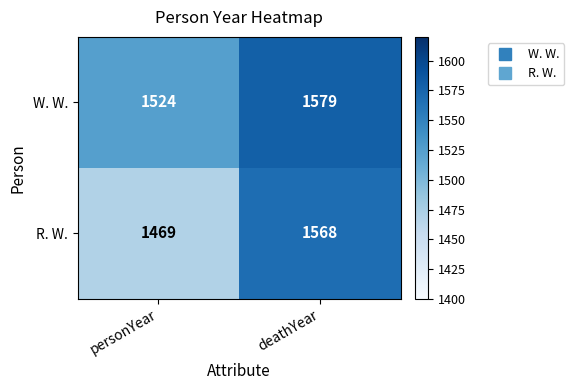

Which series has the largest range (max minus min)?

R. W.